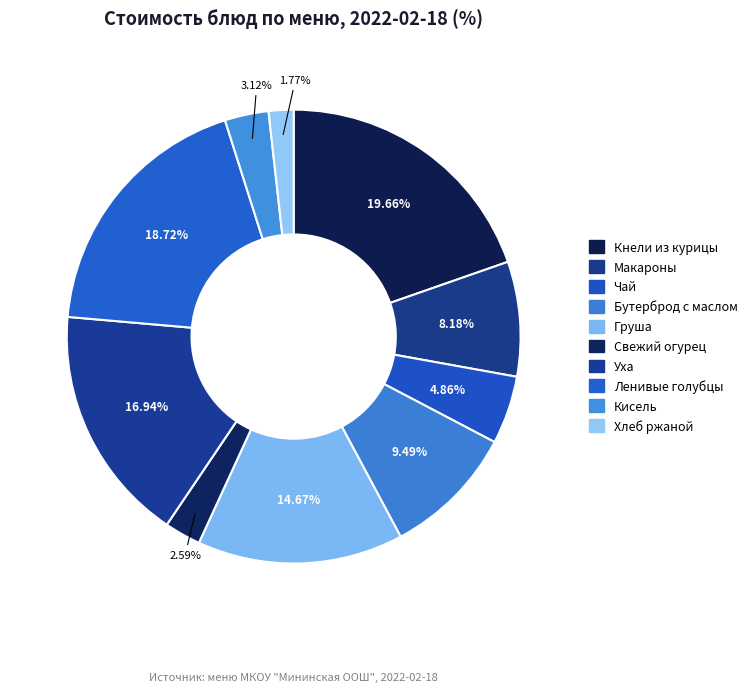

What percentage is NOT represented by Макароны?

91.8%